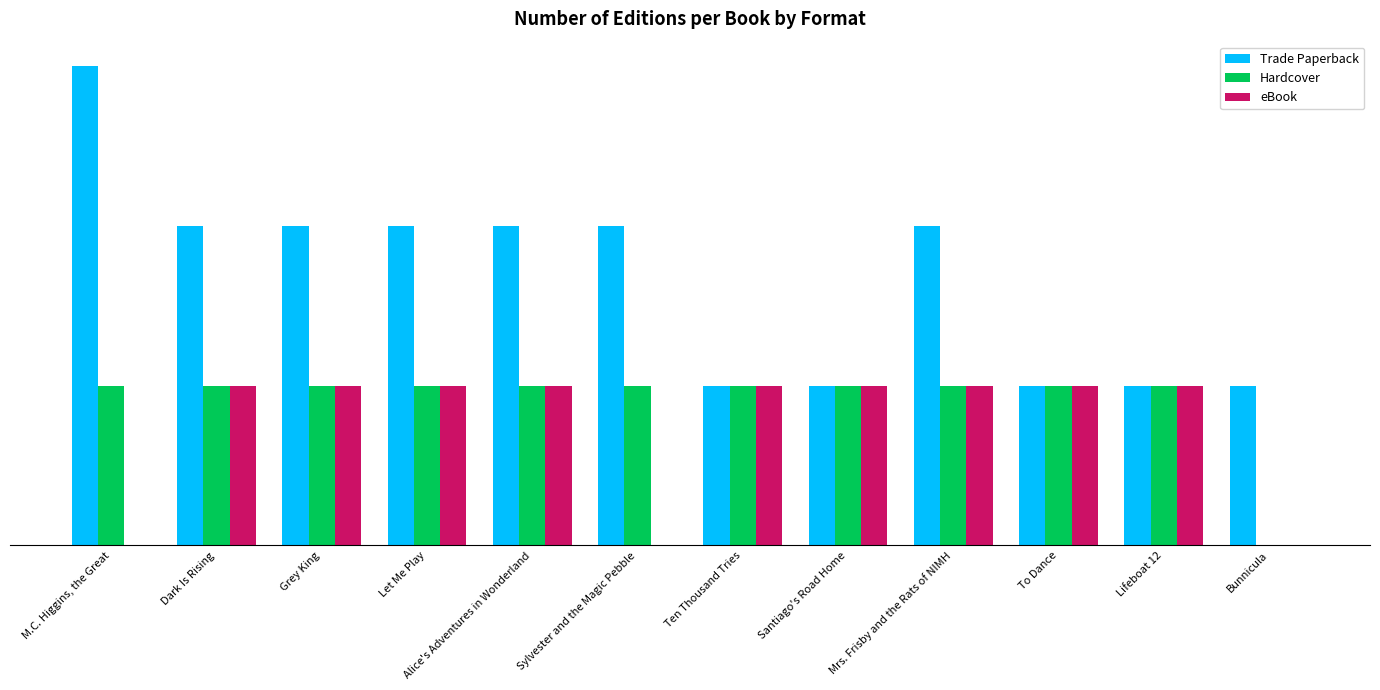

What are all the series names shown in the legend?

Trade Paperback, Hardcover, eBook